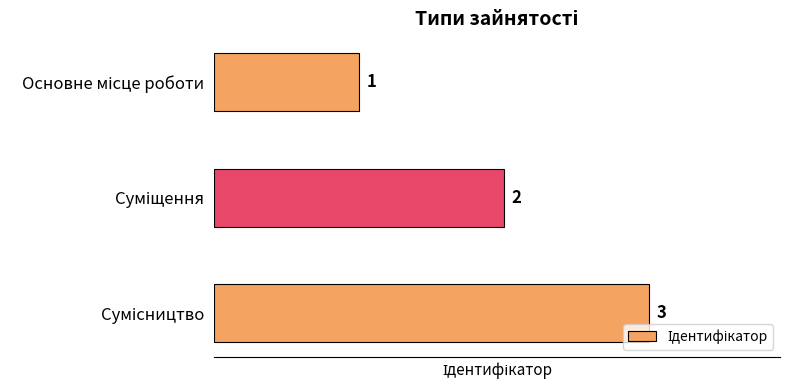

What is the sum of all values?

6